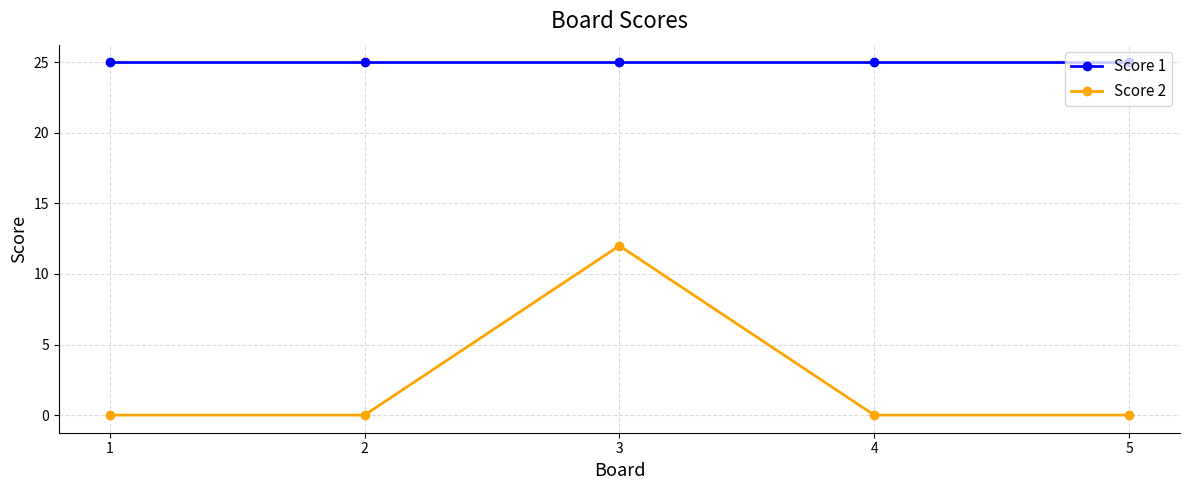

Is this an area chart (filled region under the line)?

No